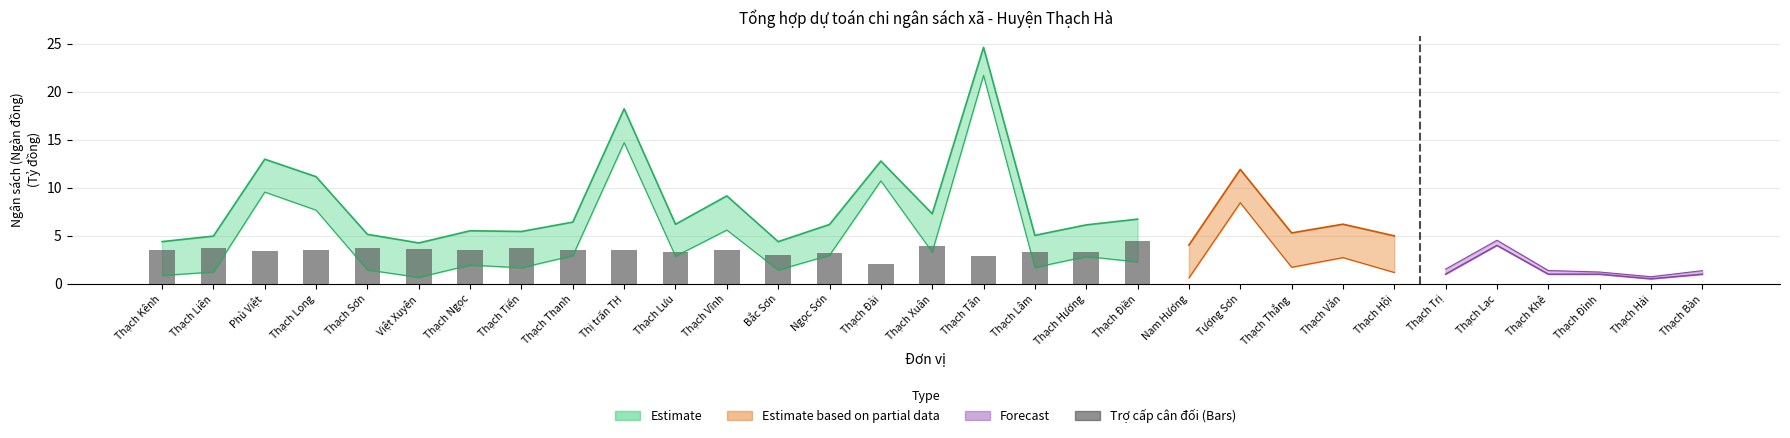

Where does the data first go above 3?

Thạch Kênh